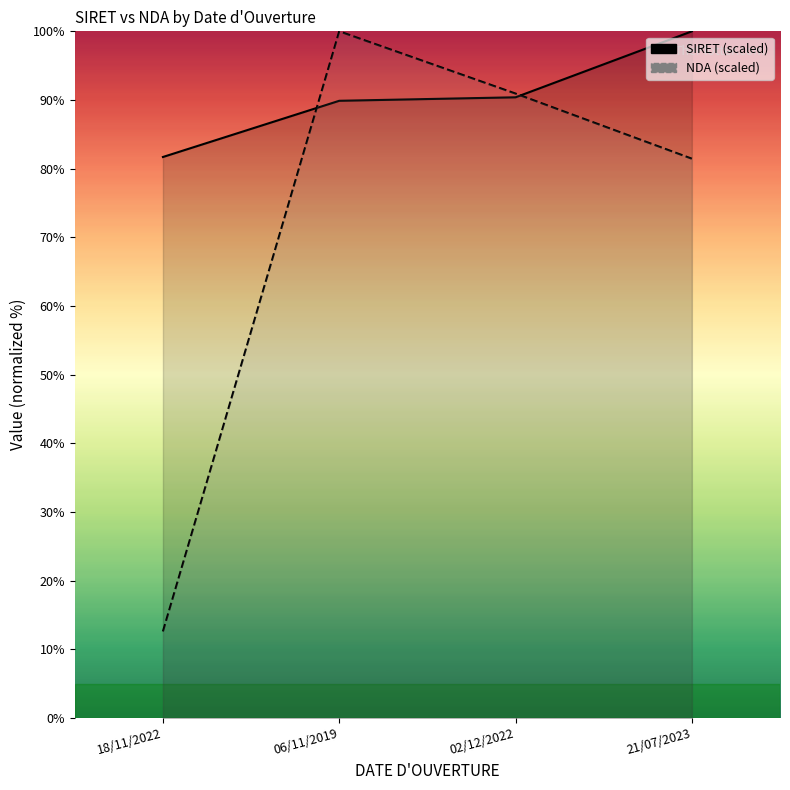

What are all the series names shown in the legend?

SIRET (scaled), NDA (scaled)